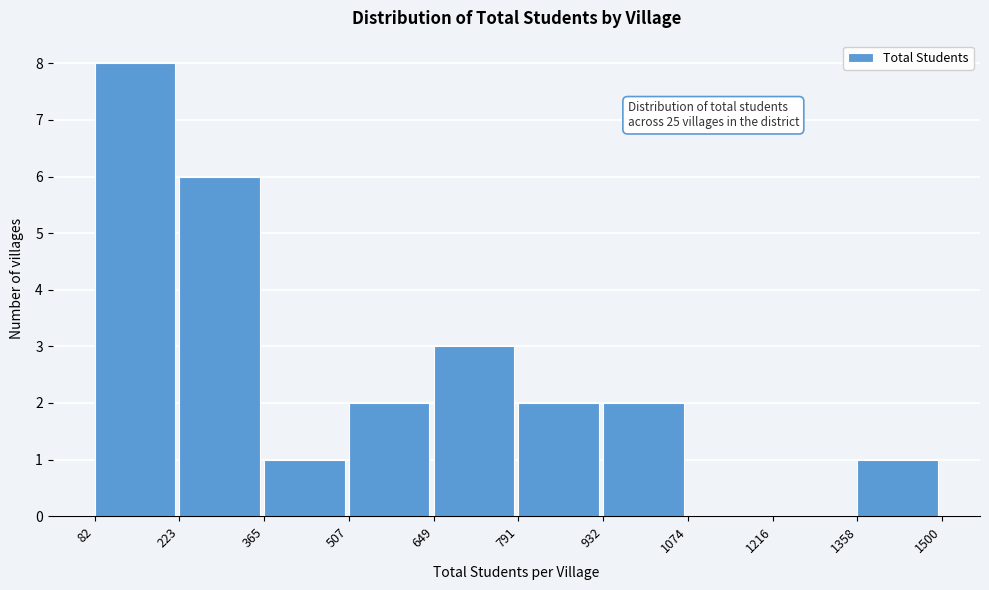

Which range on the x-axis has the tallest bar?

82 to 223